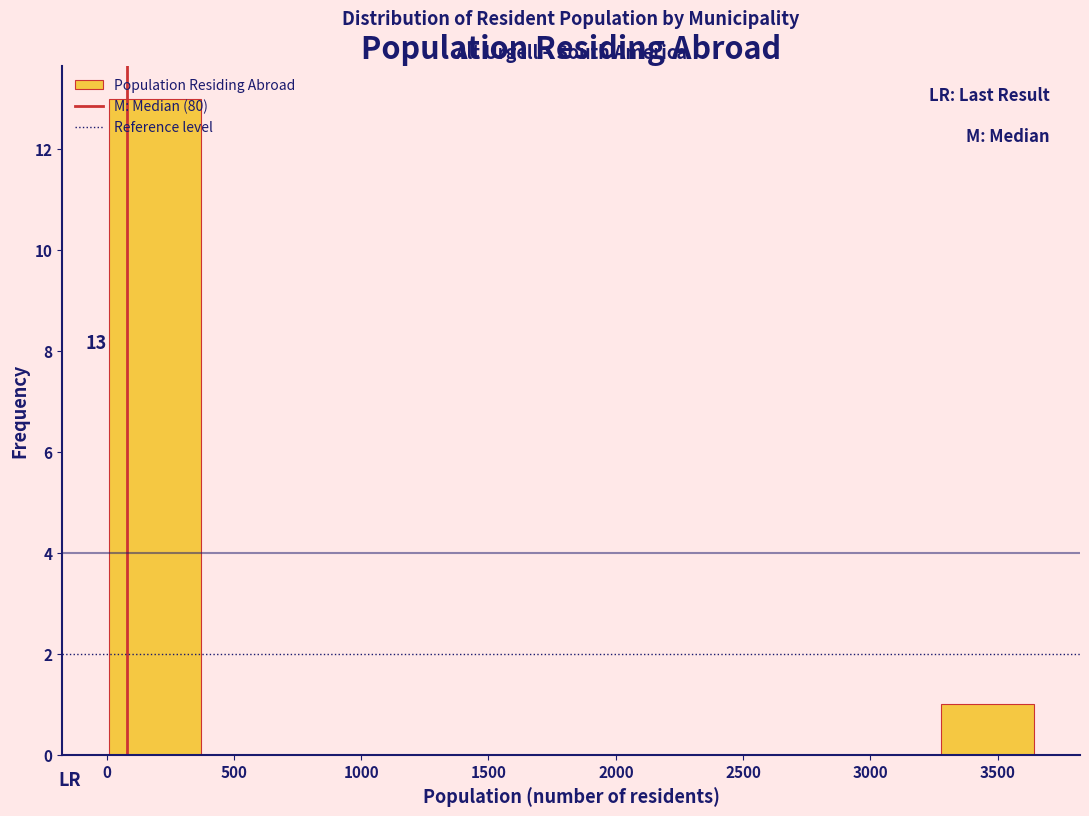

Which range on the x-axis has the tallest bar?

0 to 350